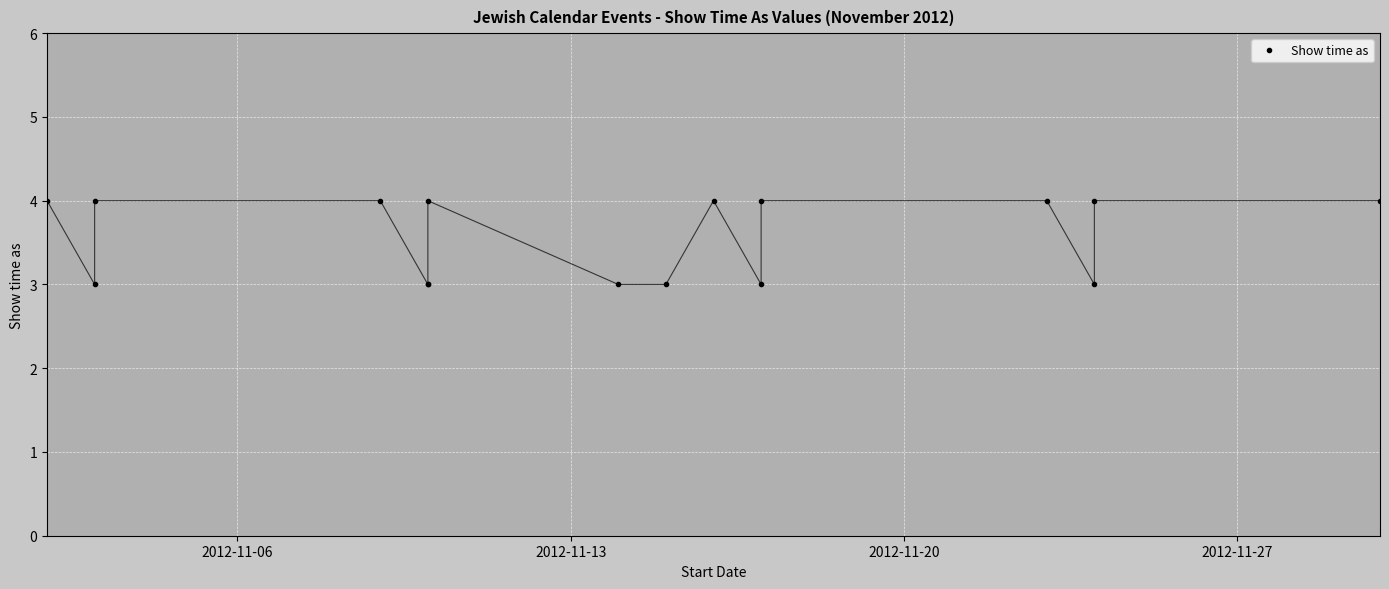

True or false: there are more than 0 points higher than both neighbors.

True